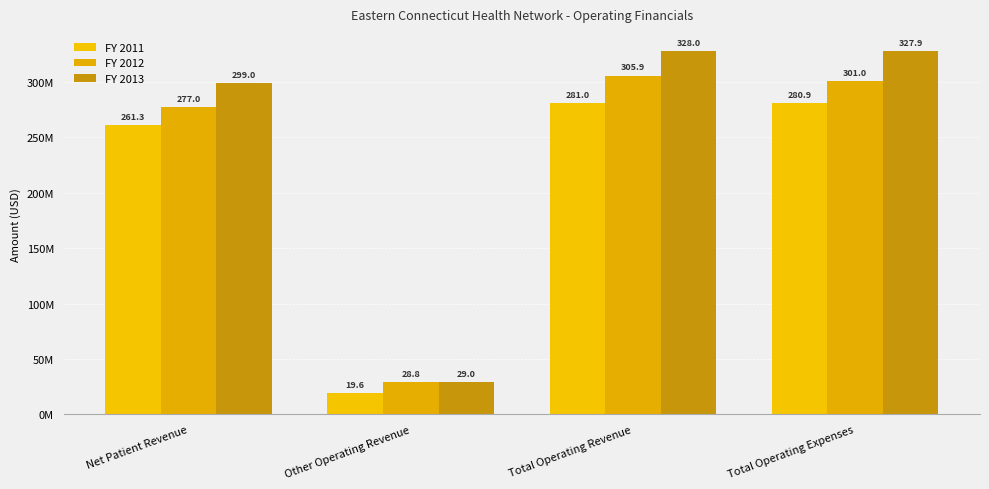

Which series has the largest range (max minus min)?

FY 2013